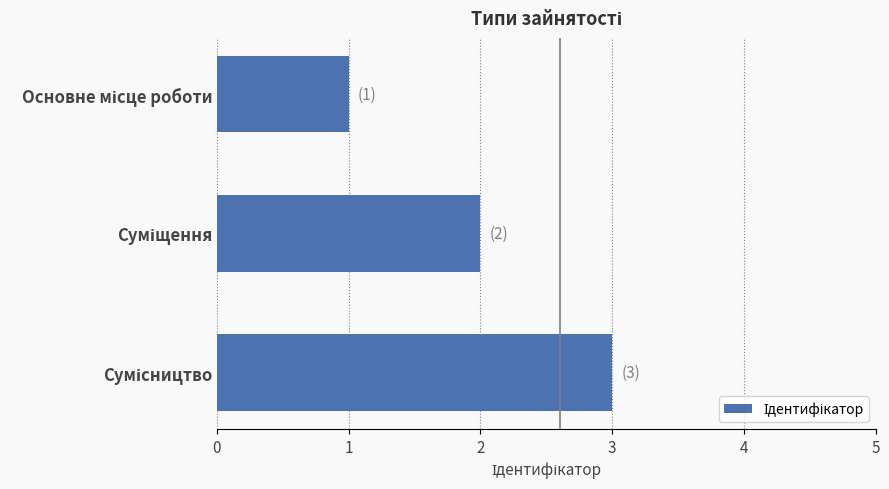

What is the sum of all values?

6